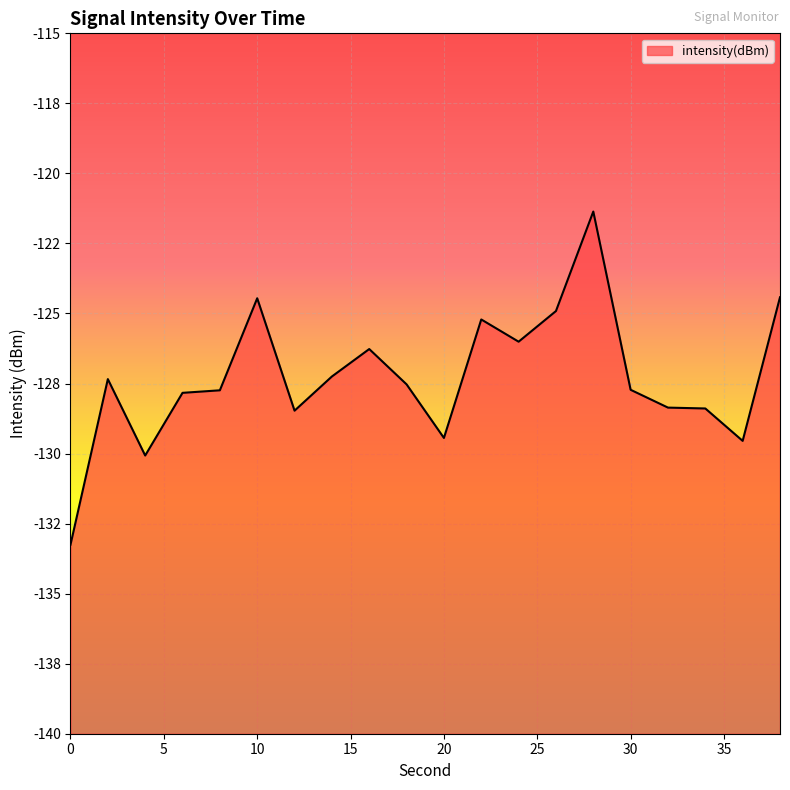

How many distinct data groups are displayed?

1